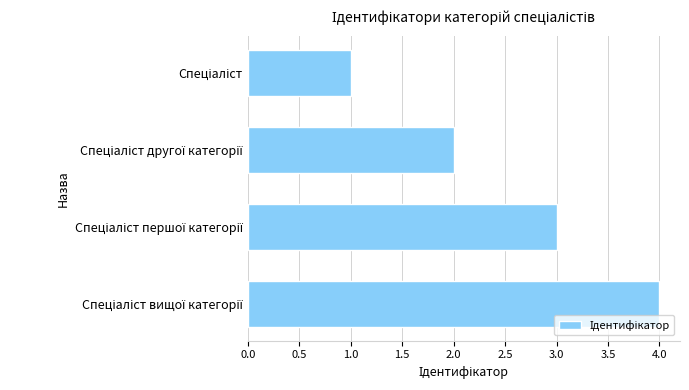

What is the greatest value displayed?

4